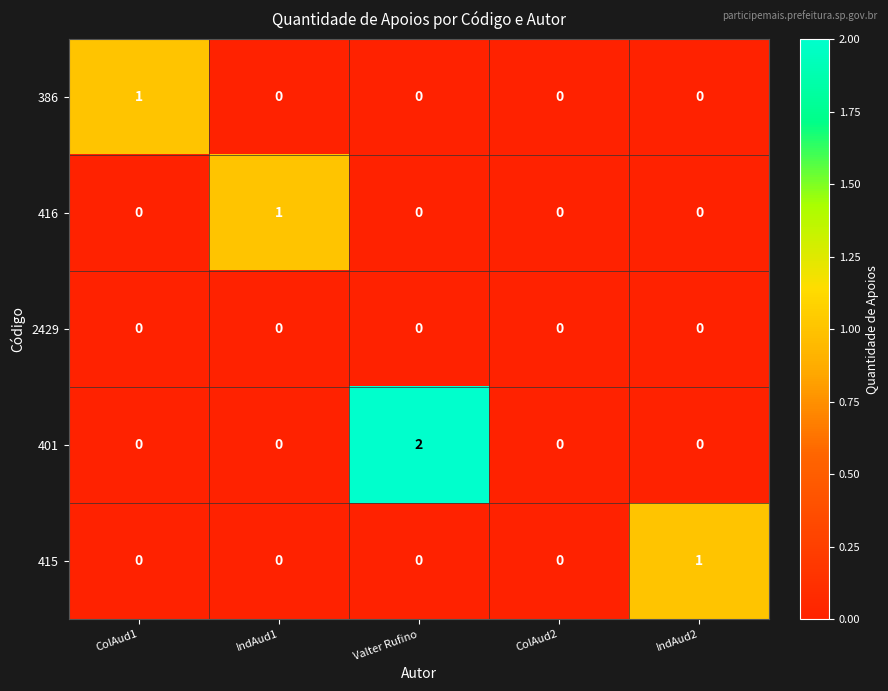

Which series has the largest range (max minus min)?

401